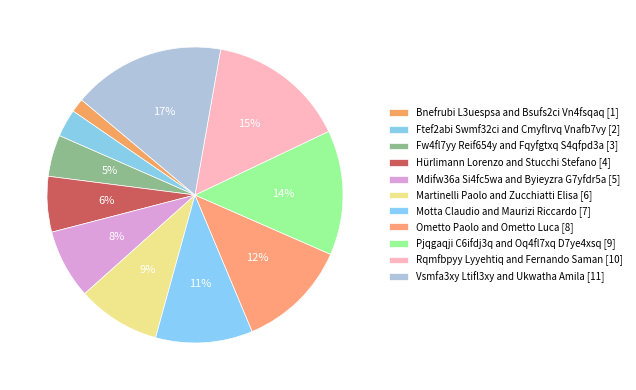

Does Pjqgaqji C6ifdj3q and Oq4fl7xq D7ye4xsq represent more than half of the total?

No